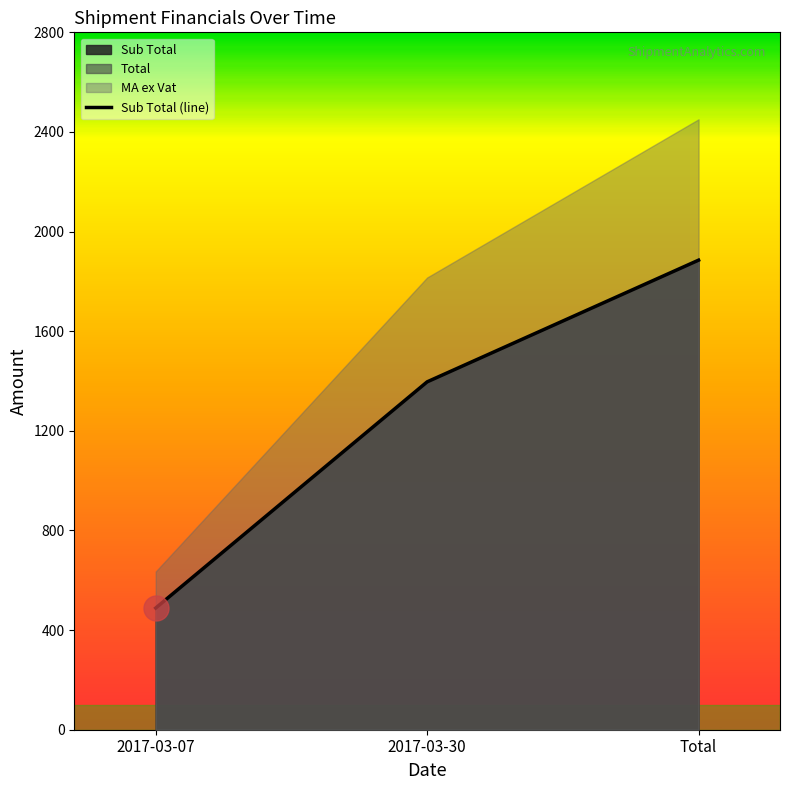

Which label corresponds to the largest value in the chart?

Total